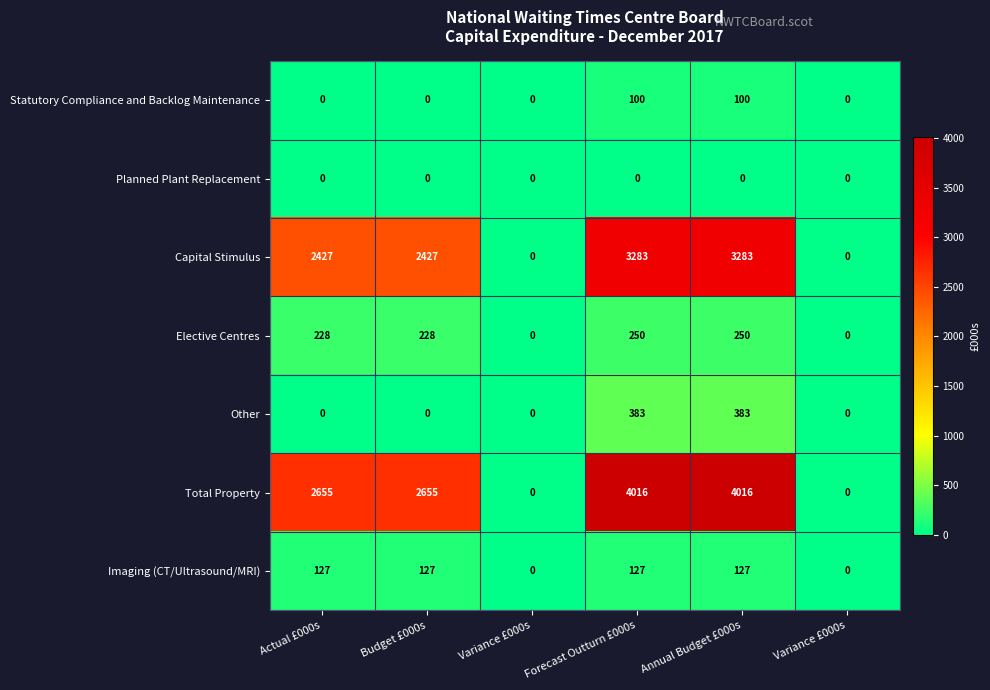

How many data points does each series have?

6